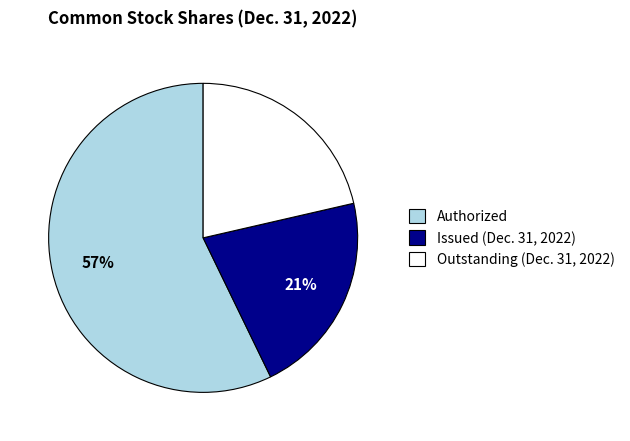

Is there any slice that represents more than half of the pie?

Yes